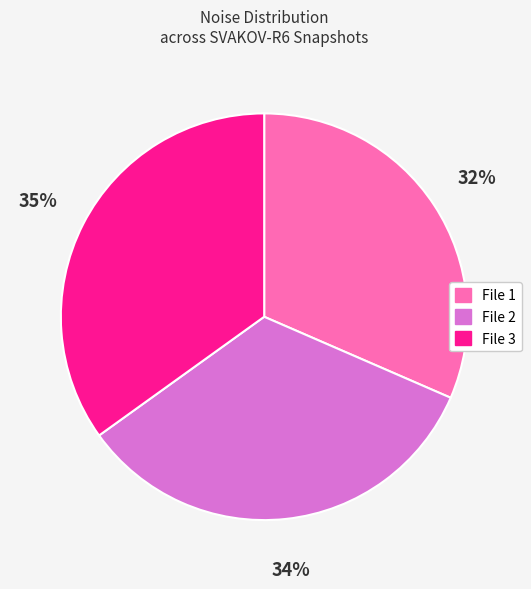

Is there a majority slice in this chart?

No